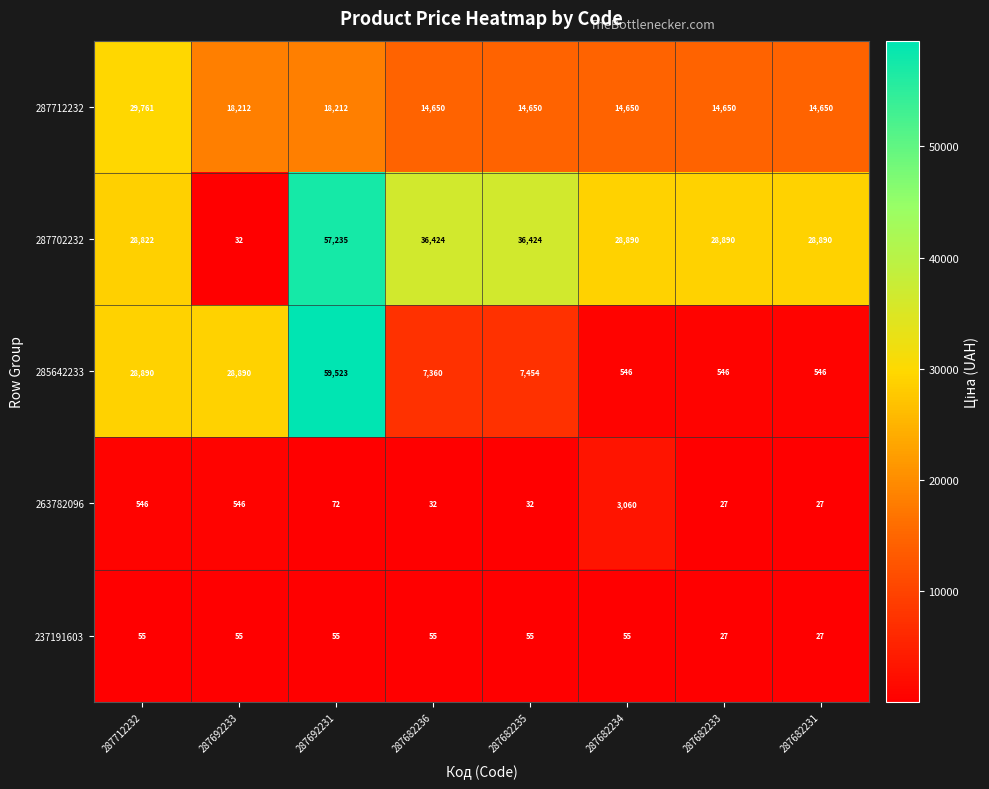

What is the difference between the second highest and minimum values in the 263782096 series?

519